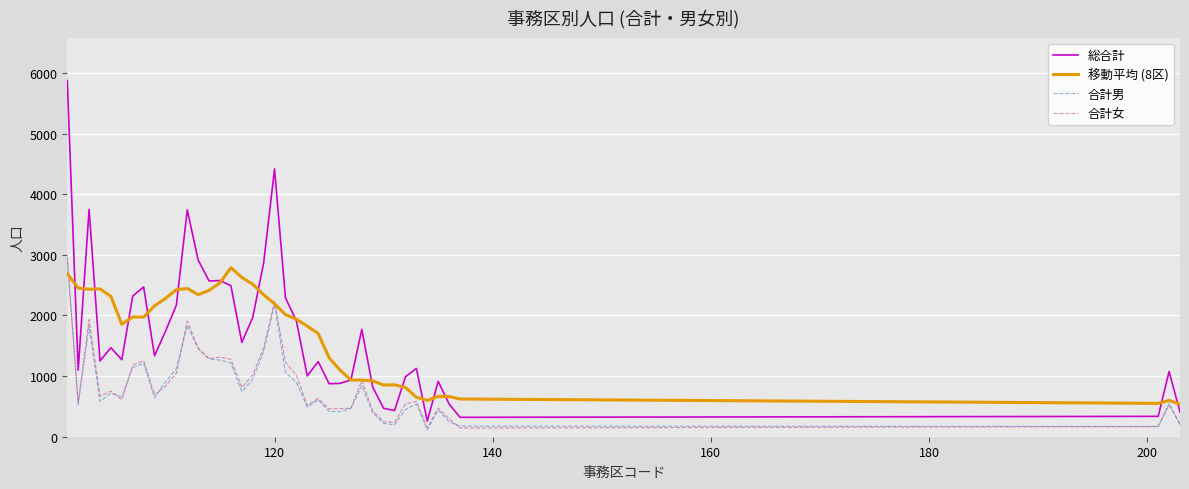

Which series has the widest spread of values?

総合計